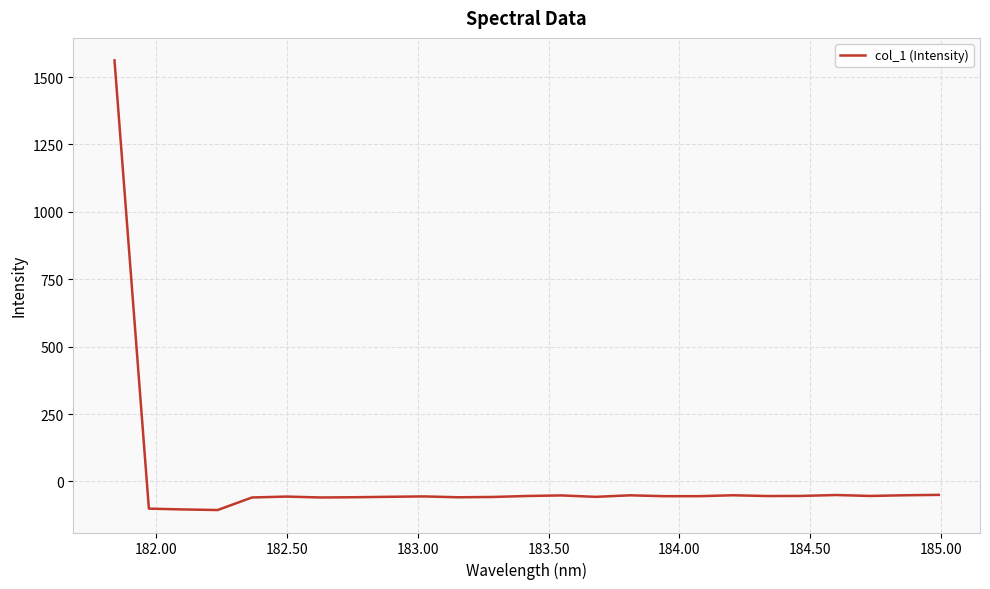

What is the maximum value shown in the chart?

1562.1